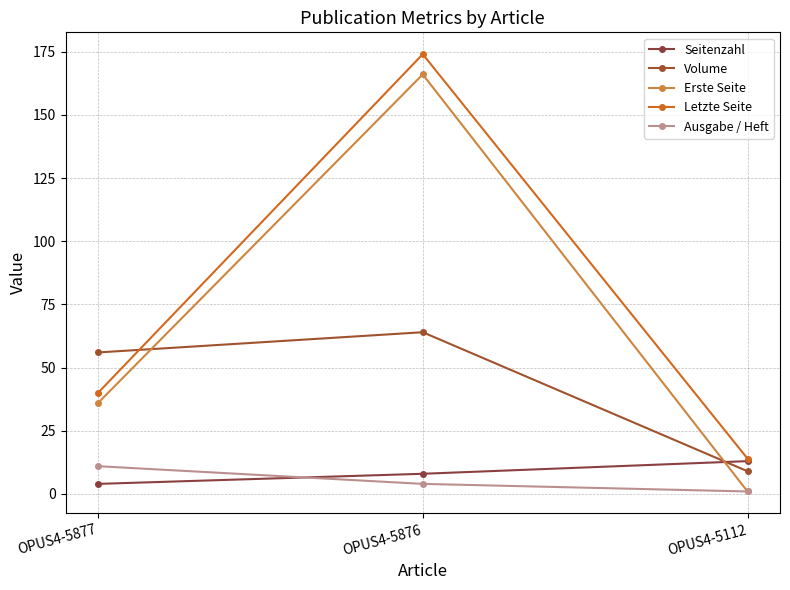

Reading right to left, transcribe all the data shown in this chart.

Seitenzahl: 13	8	4
Volume: 9	64	56
Erste Seite: 1	166	36
Letzte Seite: 14	174	40
Ausgabe / Heft: 1	4	11